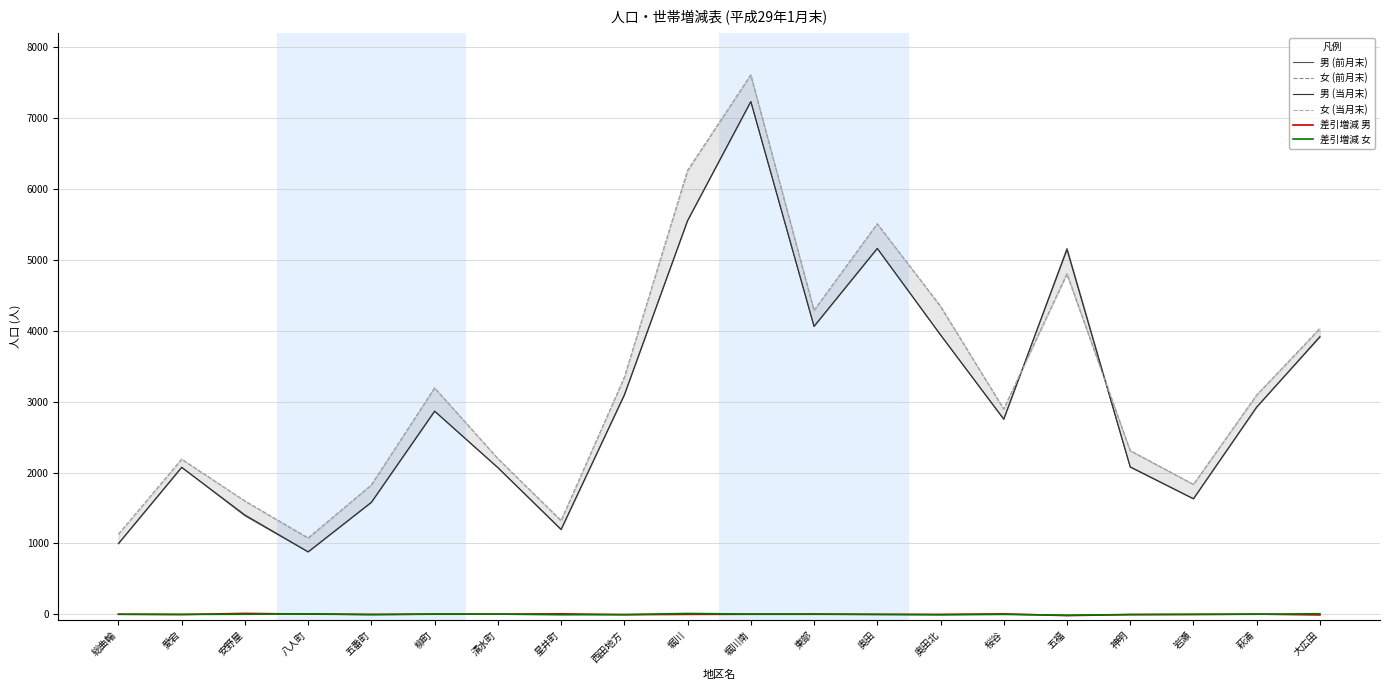

At which category is the sum across all series the highest?

堀川南